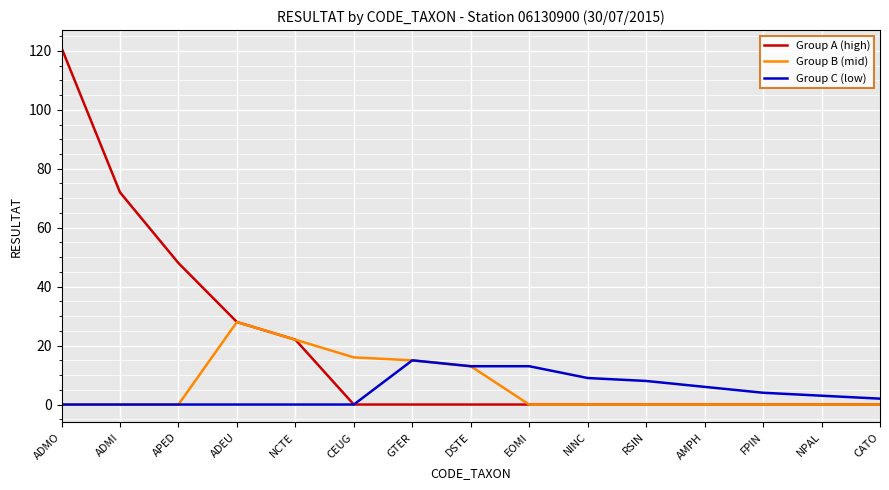

Which category has the highest value in the Group B (mid) series?

ADEU